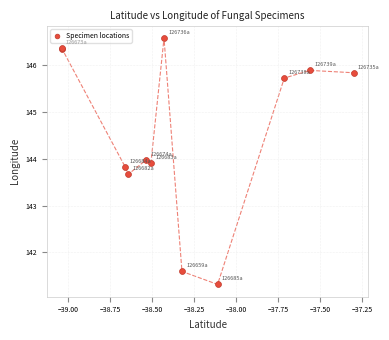

What Y value in the scatter plot is closest to 143?

143.7